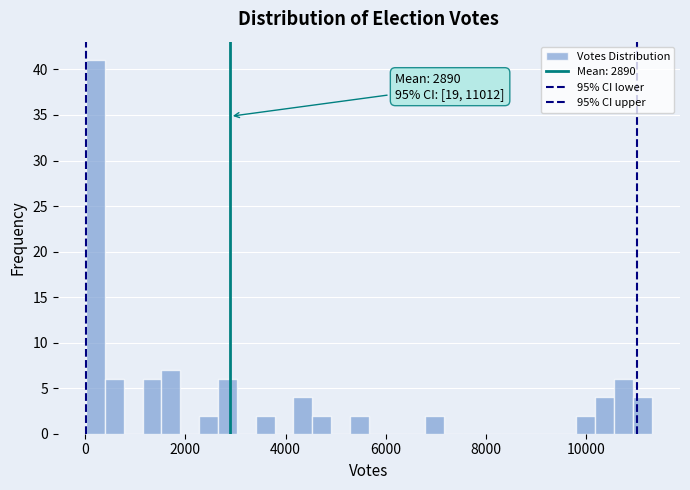

Around what value on the x-axis is the tallest bar? Give the approximate position of its centre, as read against the axis.

200